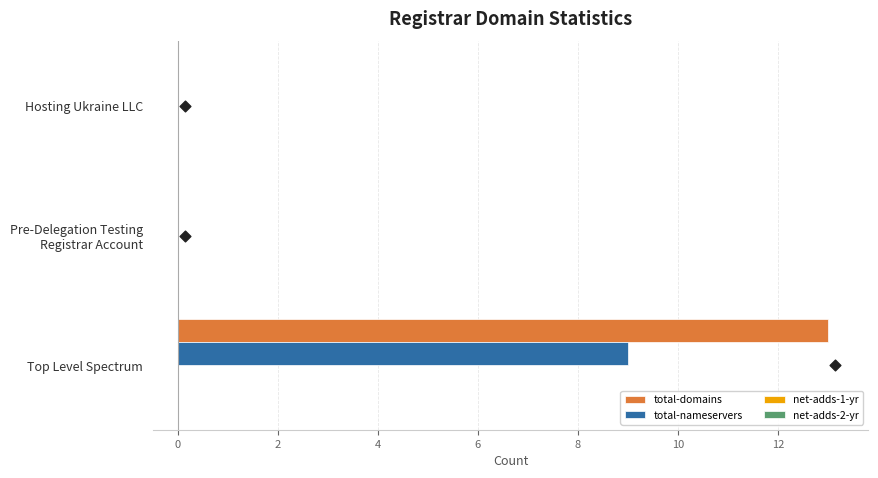

Is it true that total-domains equals 0 at Hosting Ukraine LLC?

True